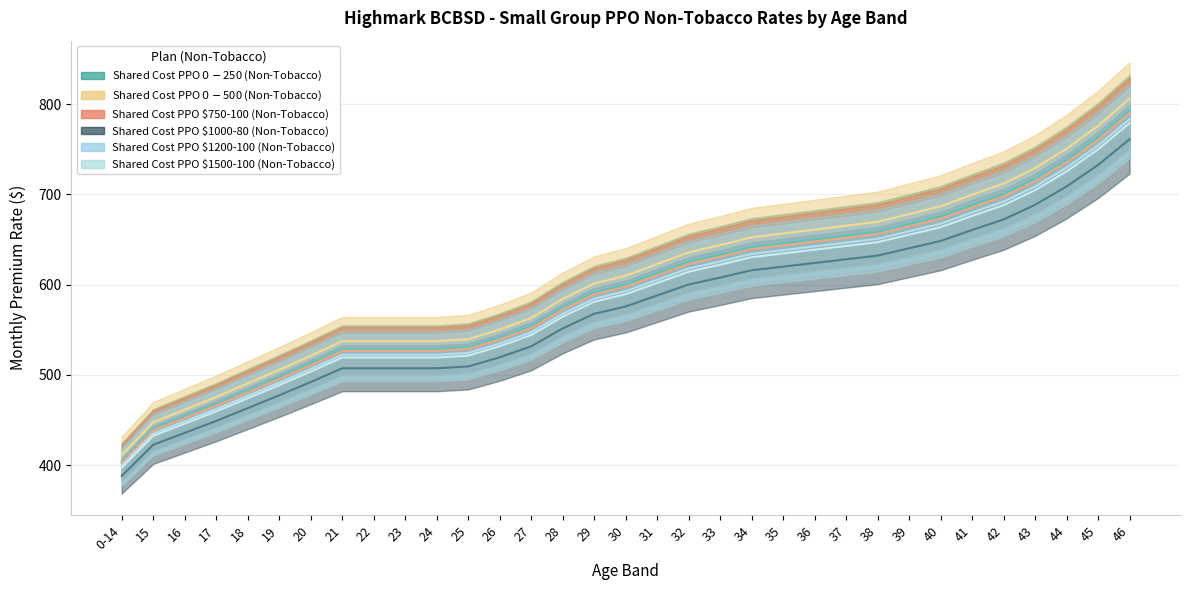

What is the label of the 3rd point from the right?

44